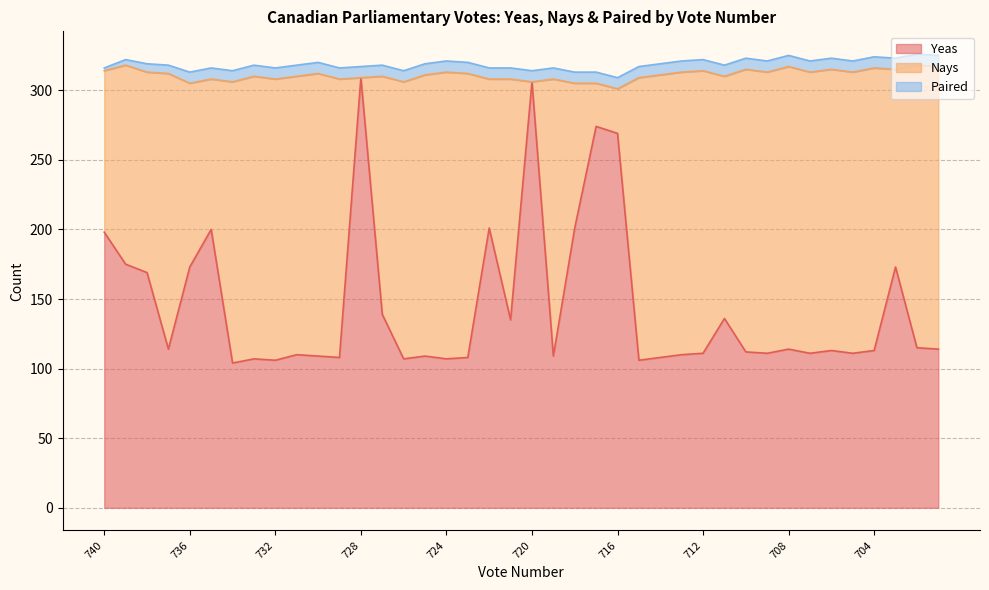

What is the greatest value displayed?

309